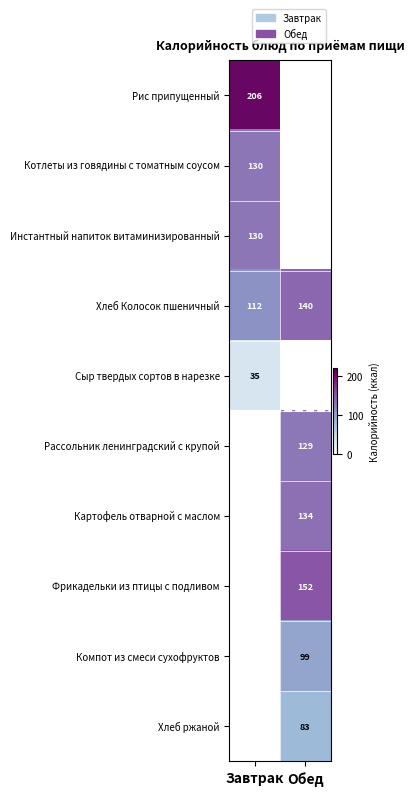

True or false: Инстантный напиток витаминизированный has a value of 130 at Завтрак.

True